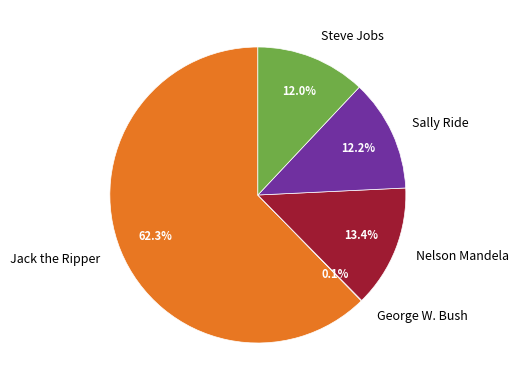

What is the largest slice in the pie chart?

Jack the Ripper